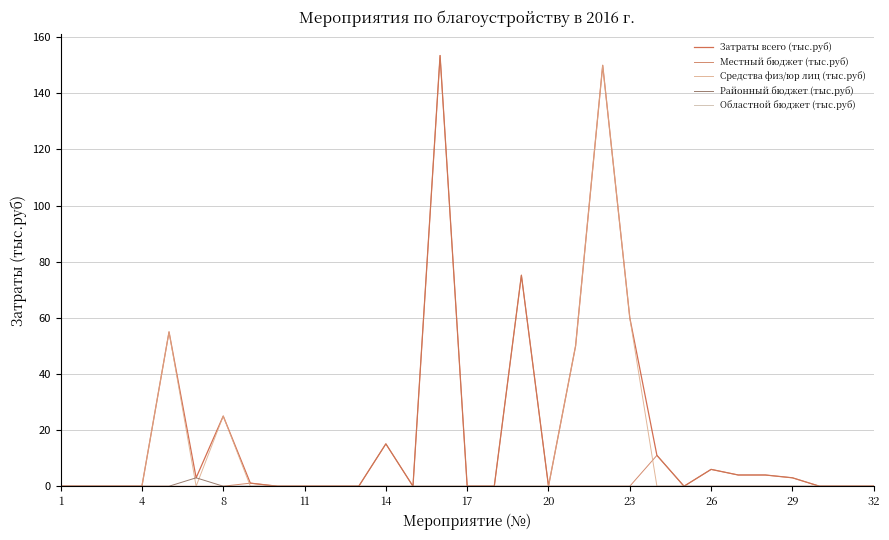

Which series has the largest total across all categories?

Затраты всего (тыс.руб)